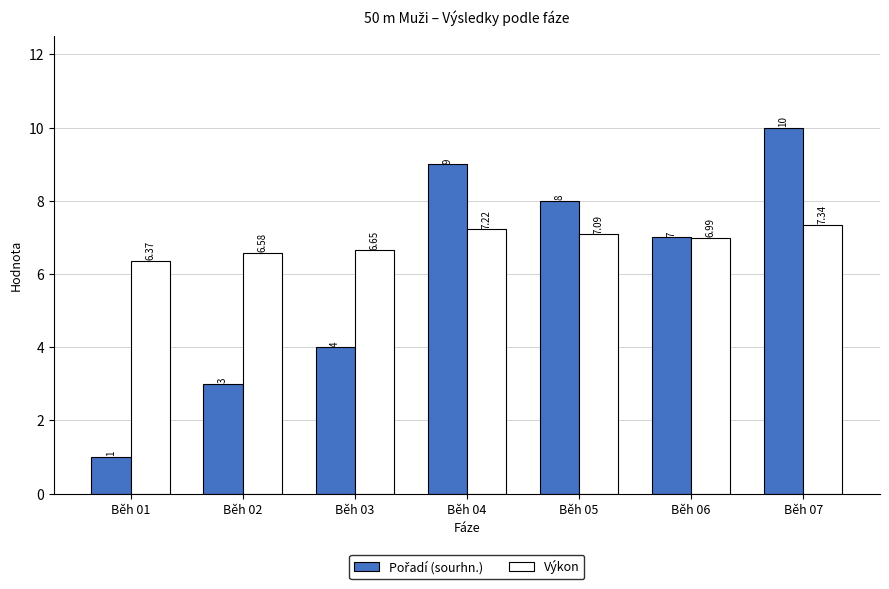

Which series has the largest total across all categories?

Výkon